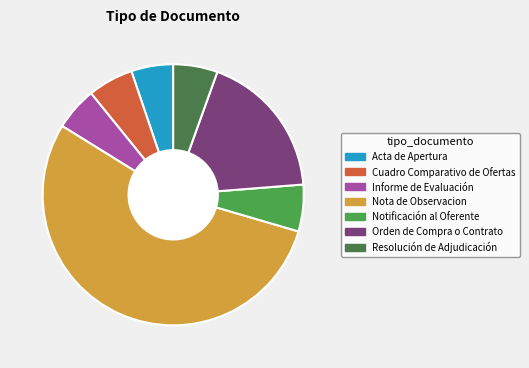

True or false: Notificación al Oferente accounts for 6% of the total.

True